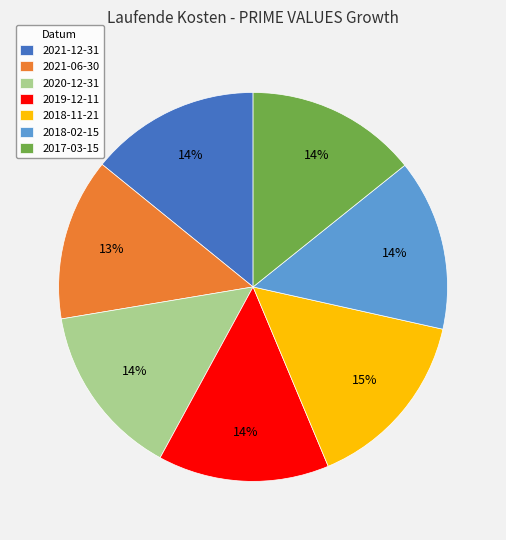

How many slices are in this pie chart?

7